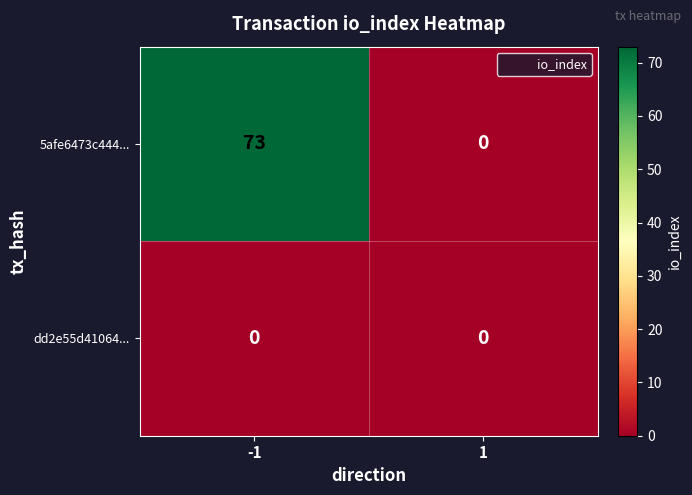

Is it true that 5afe6473c444... equals 124 at -1?

False